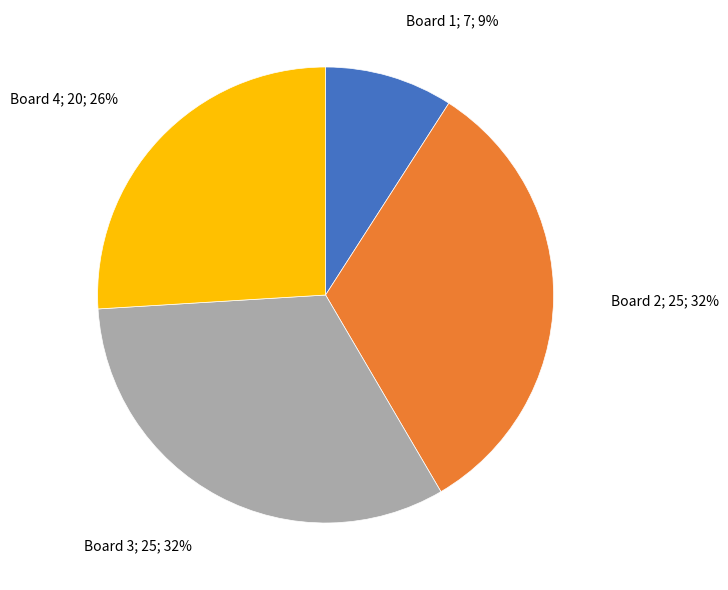

How many slices are in this pie chart?

4